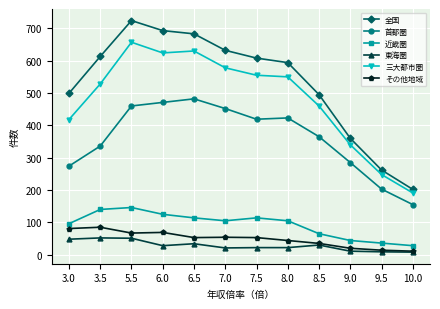

Which series has the largest range (max minus min)?

全国